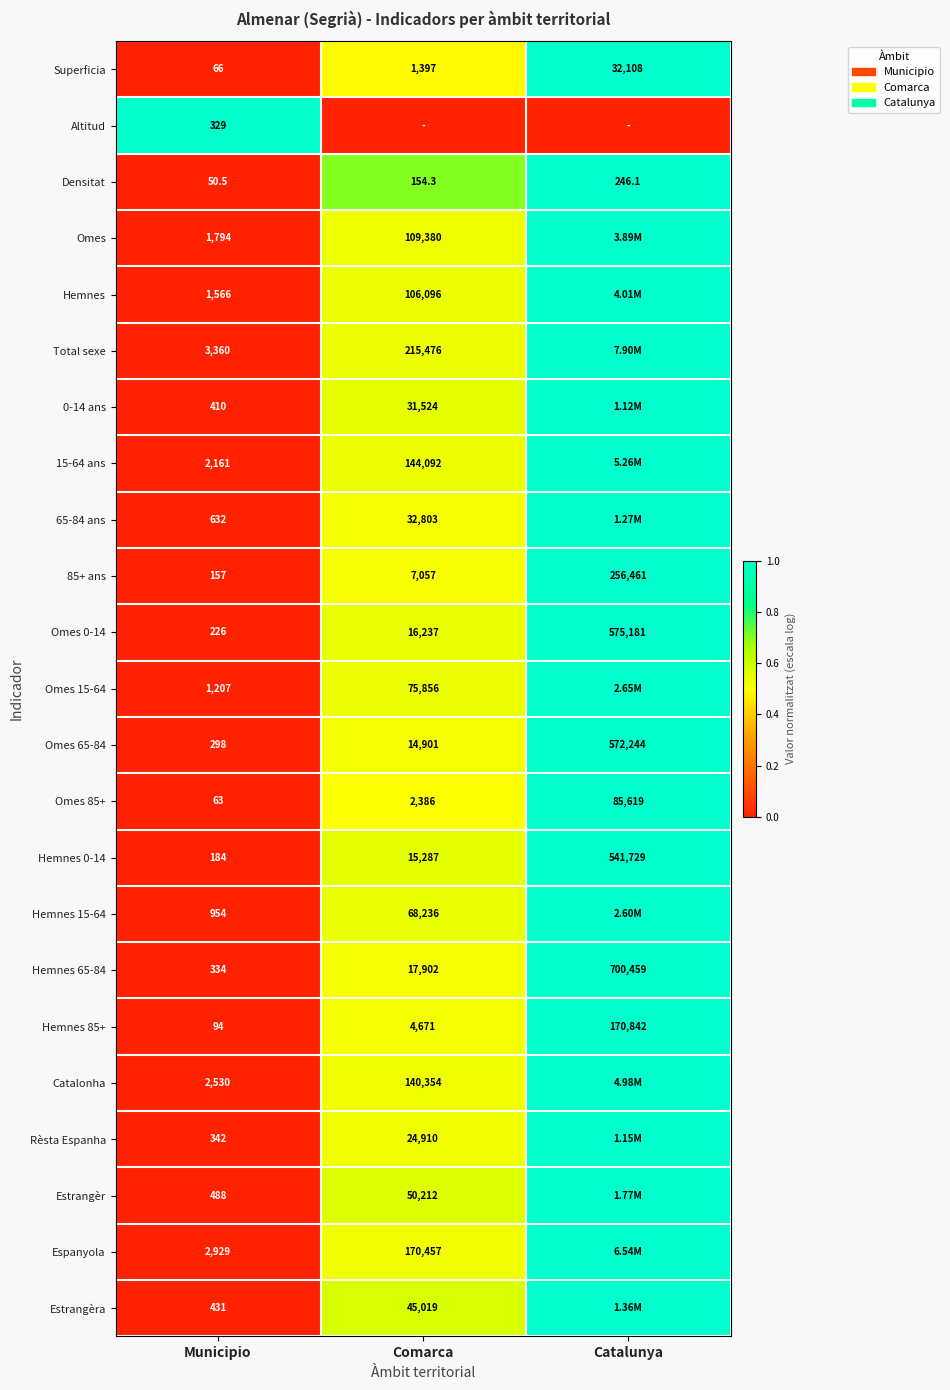

At how many categories does at least one series exceed 0?

3